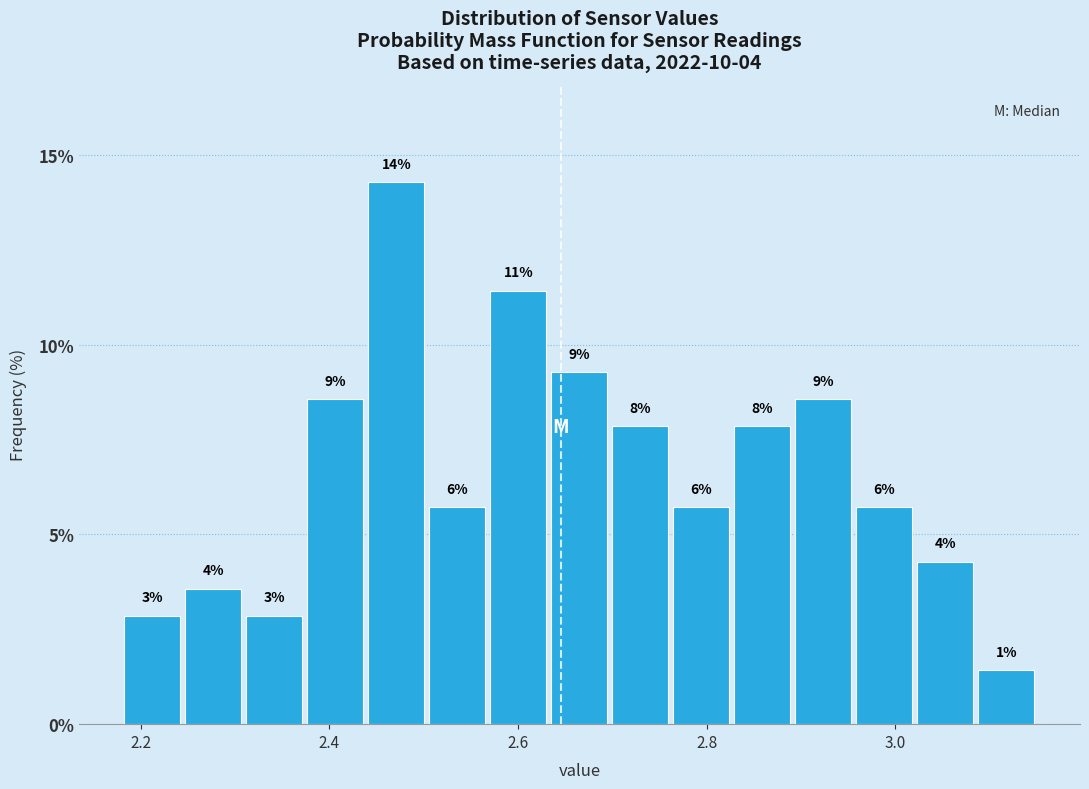

Read against the x-axis, roughly where is the centre of the tallest bar?

2.48